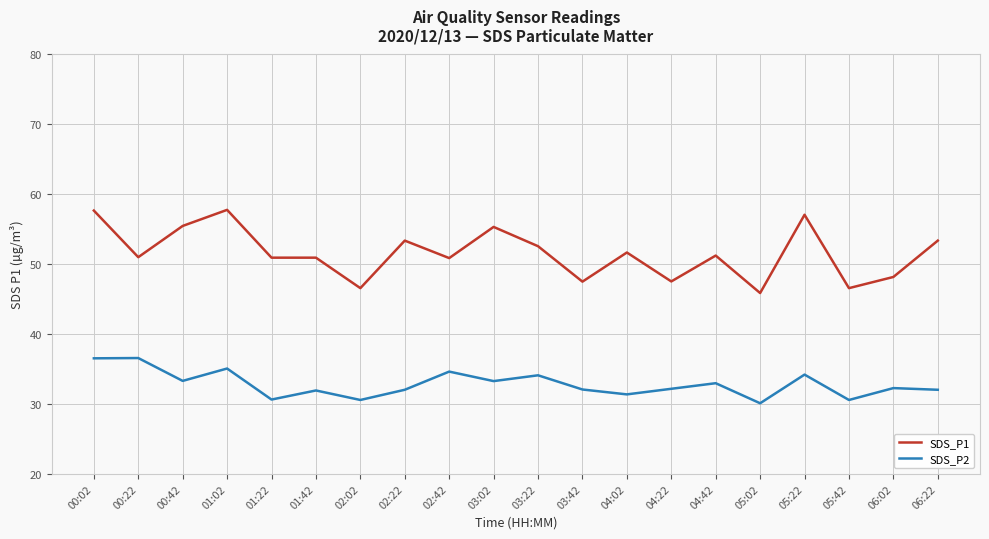

What is the highest value of the SDS_P1 series?

57.8